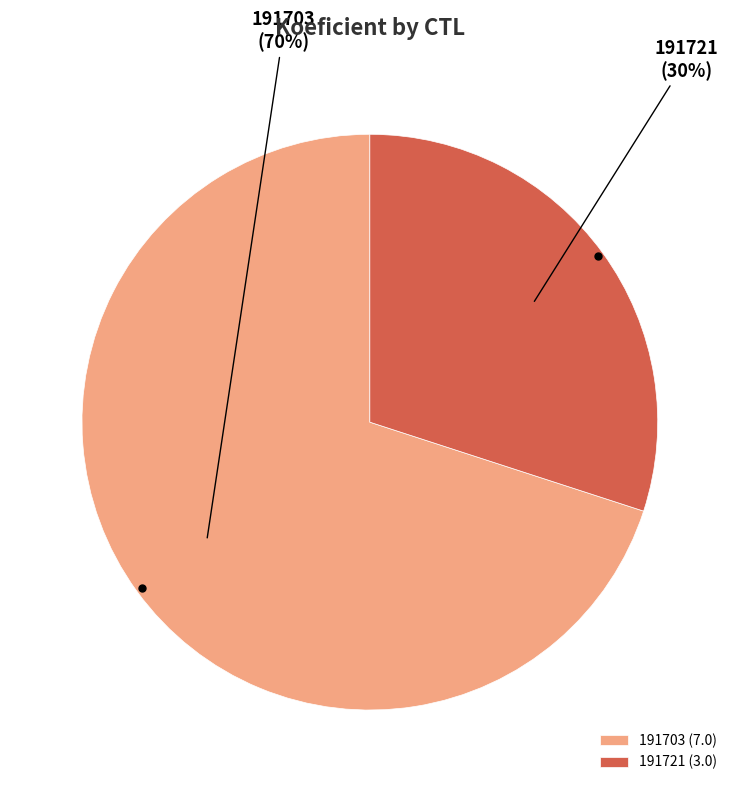

Does 191721 account for over 50% of the chart?

No